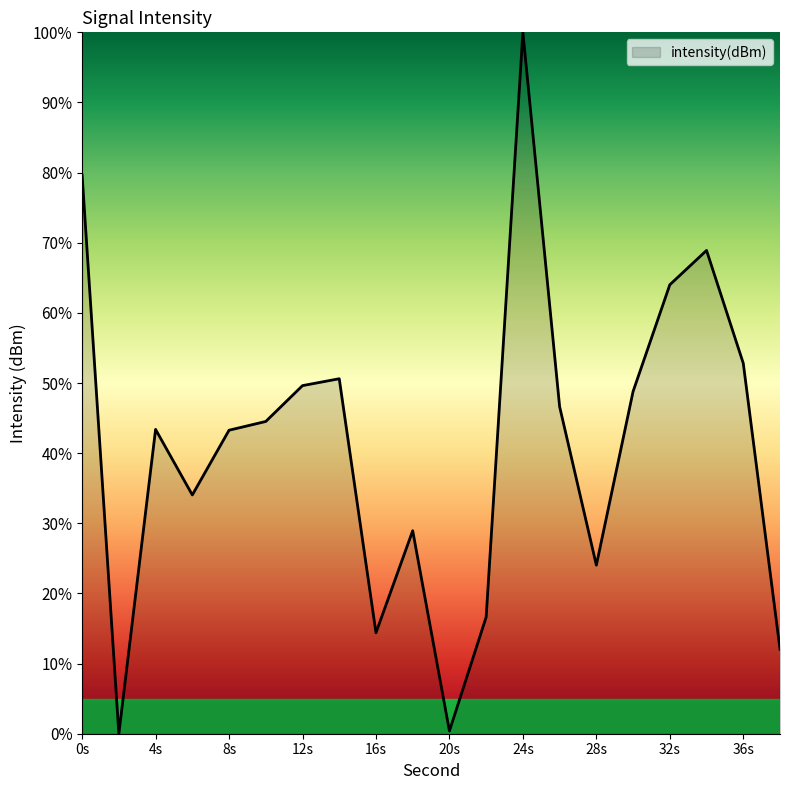

What is the greatest value displayed?

100.0